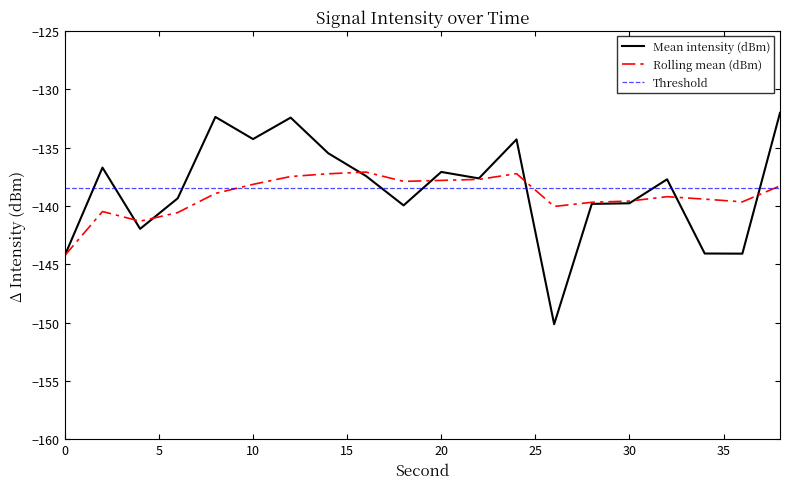

What is the sum of the Mean intensity (dBm) values at 2 and 20?

-273.8